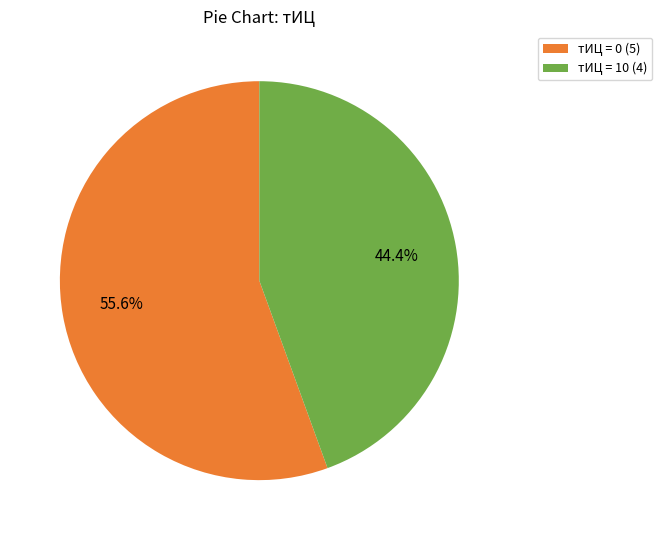

What is the largest slice in the pie chart?

тИЦ = 0 (5)